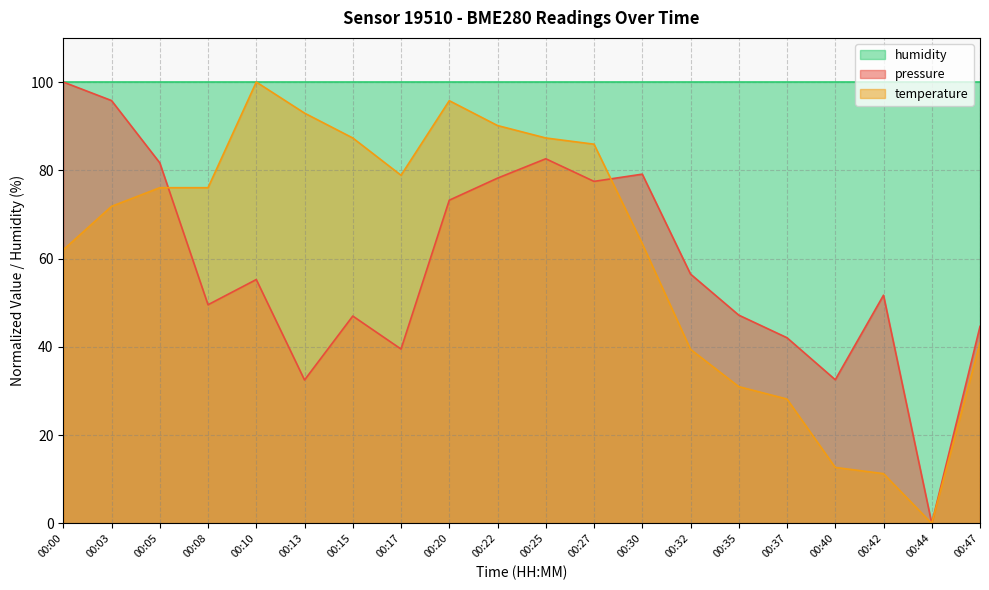

Which category has the highest value in the pressure series?

00:00